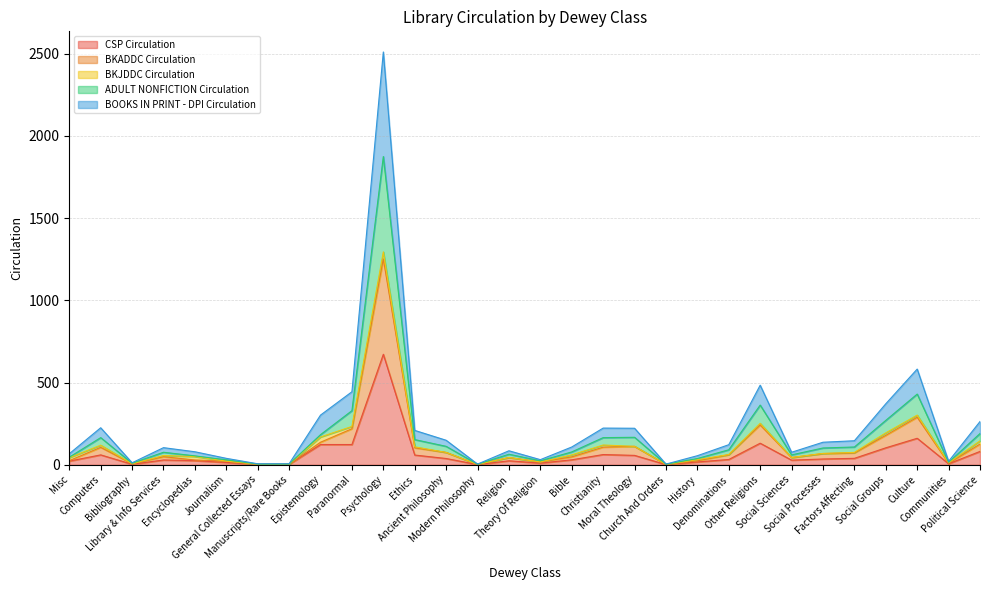

Does the chart display data point markers on the line(s)?

No